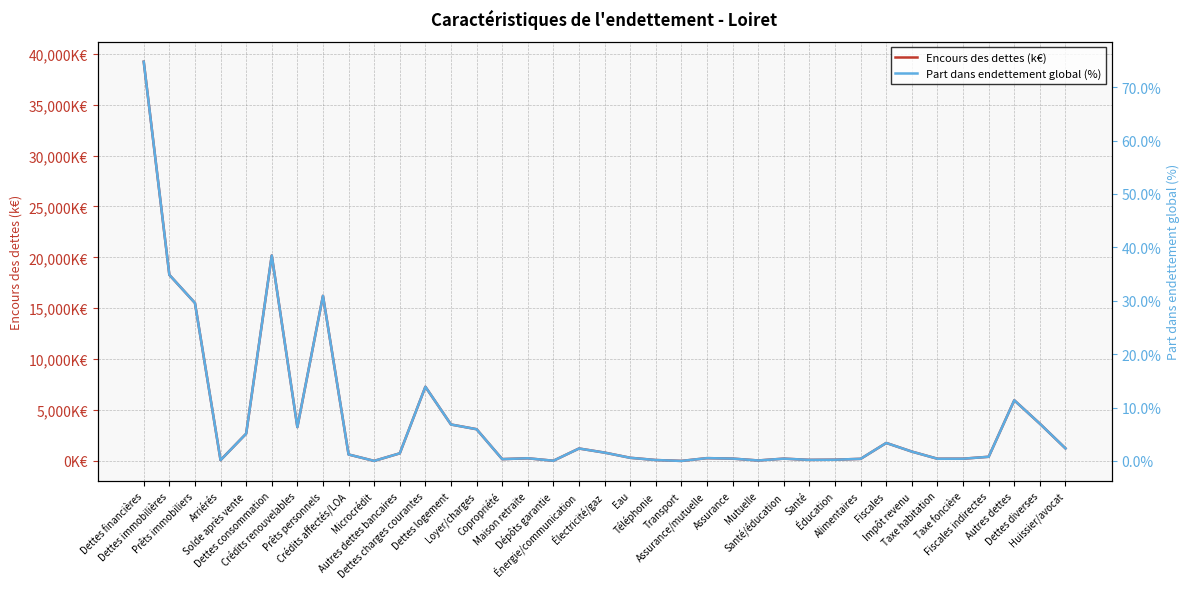

What is the difference between the maximum and minimum values in the Part dans endettement global (%) series?

74.7